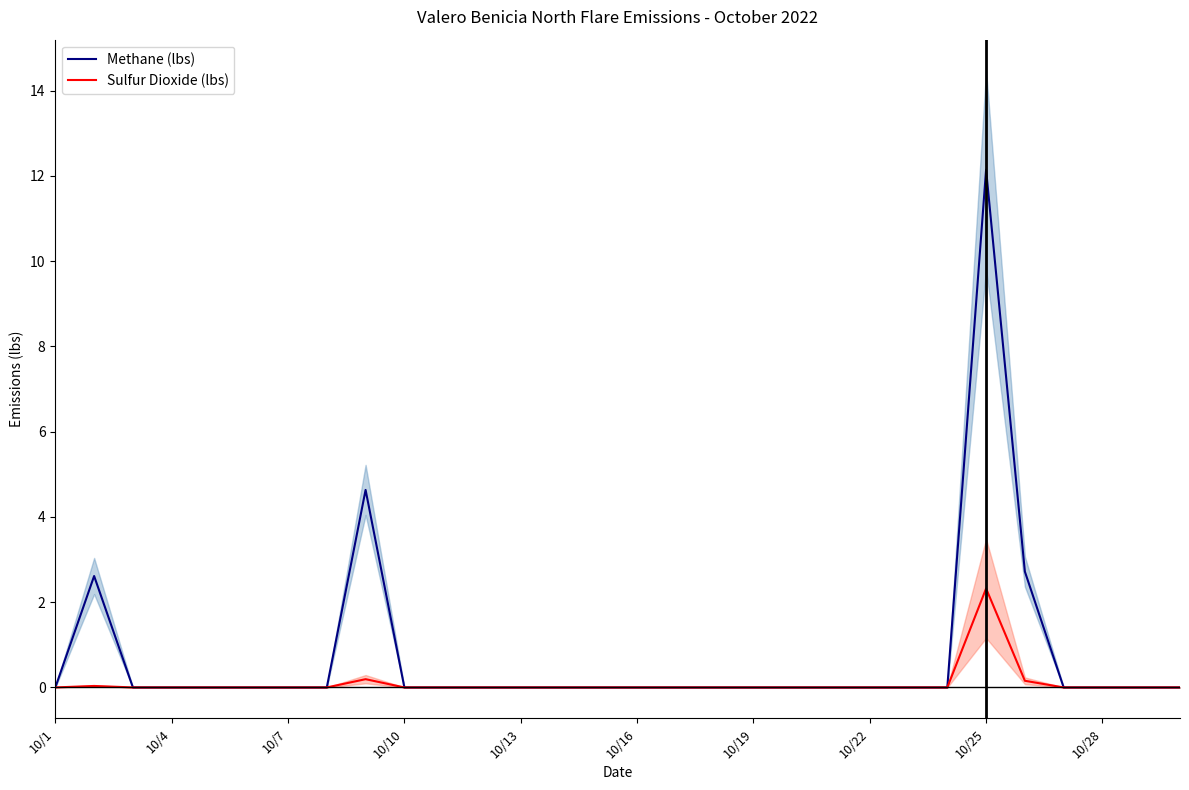

Which category has the highest value in the Methane (lbs) series?

10/25